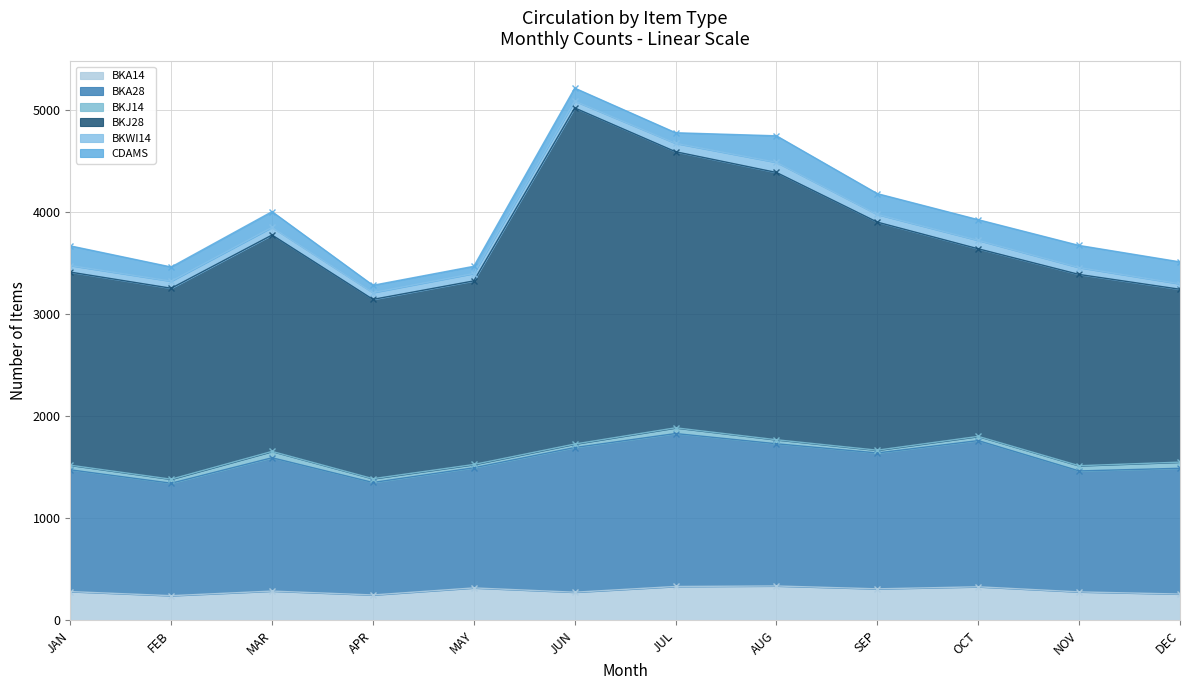

Where is BKJ28 nearest to the value 2491?

AUG